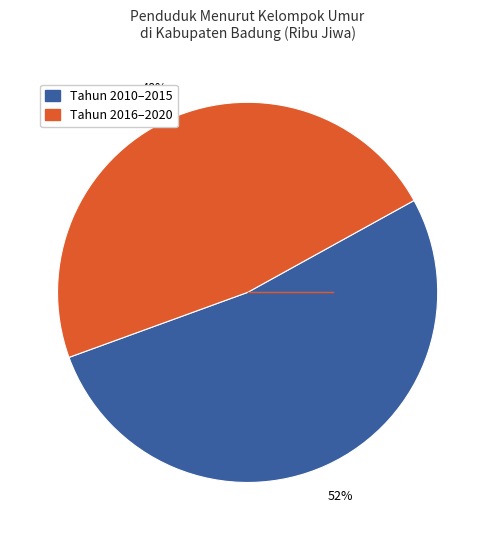

To the nearest percent, what is the average slice percentage?

50%